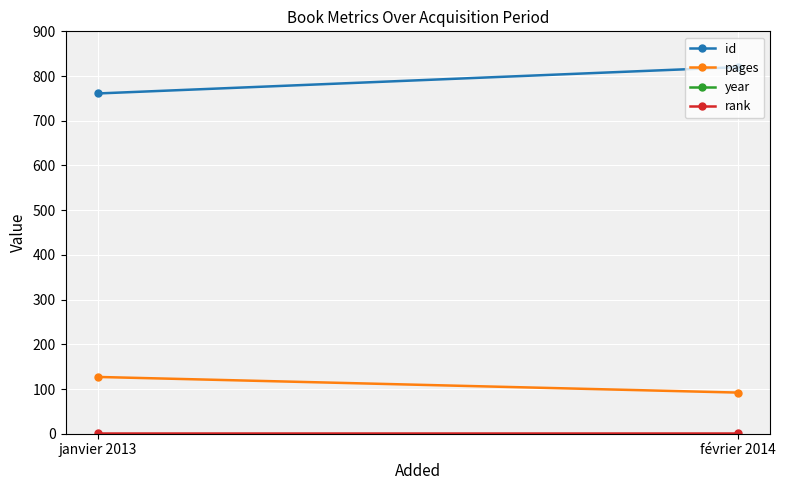

Reading left to right, what are all the values shown in this chart?

id: janvier 2013=761	février 2014=820
pages: janvier 2013=127	février 2014=92
year: janvier 2013=2013	février 2014=2014
rank: janvier 2013=1	février 2014=1